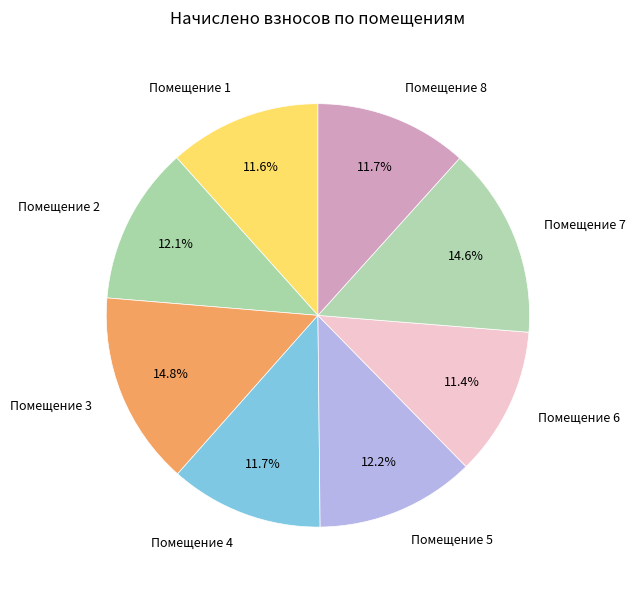

Combined, do Помещение 4 and Помещение 7 account for over 50%?

No